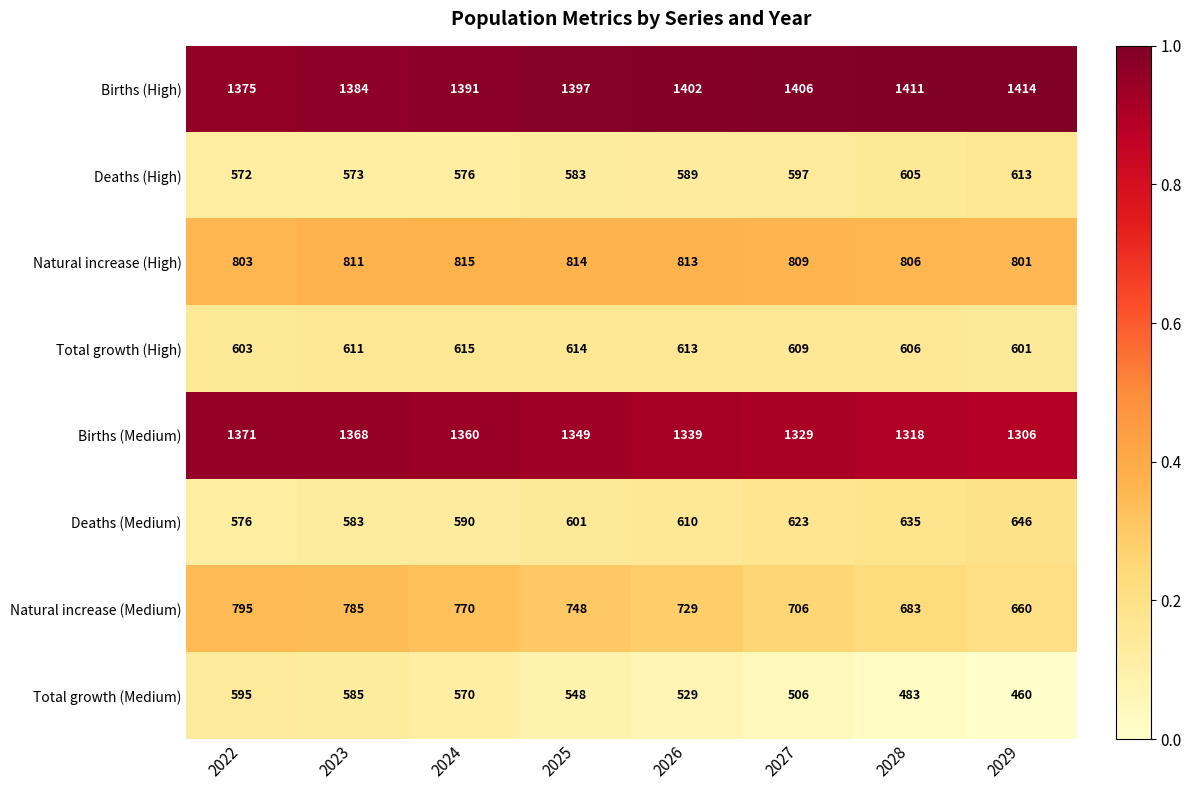

At which category is the sum across all series the highest?

2023